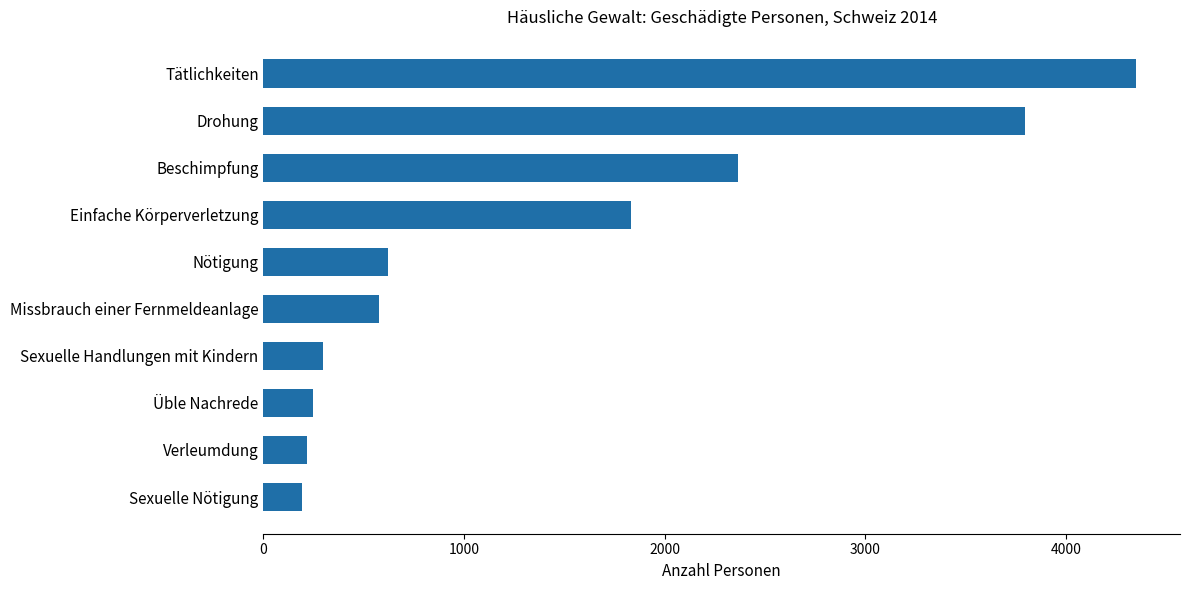

What is the sum of all values?

14494